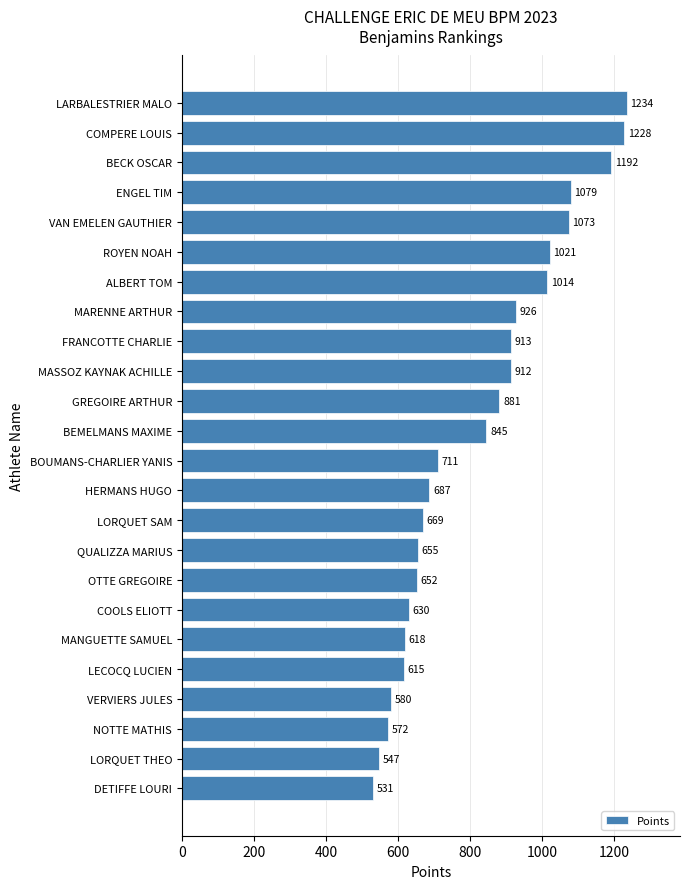

Is it true that the value at MARENNE ARTHUR is 1402?

False